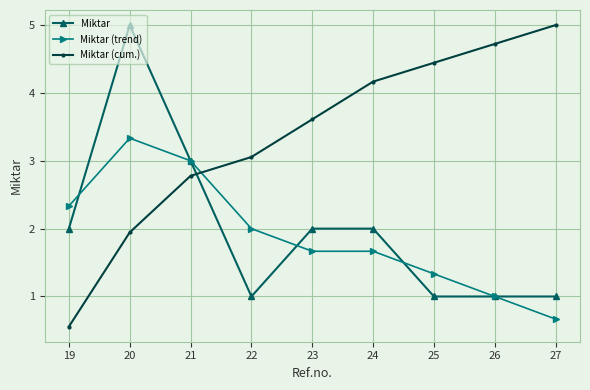

How many series are shown in this chart?

3